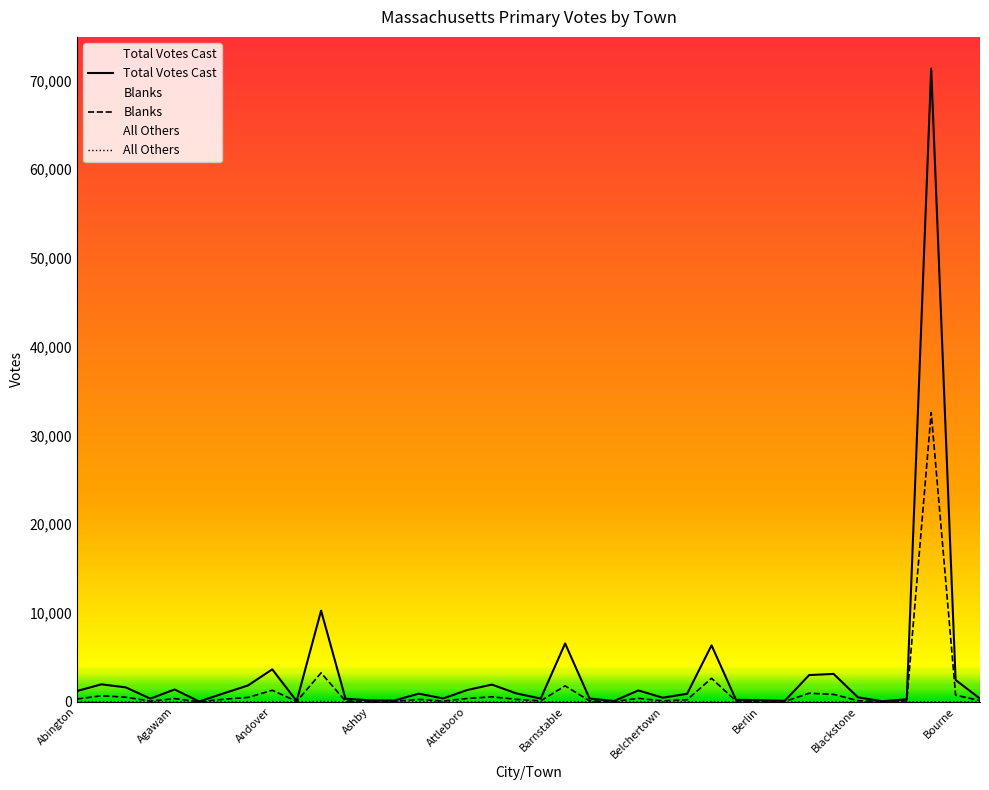

Which series has the largest total across all categories?

Total Votes Cast